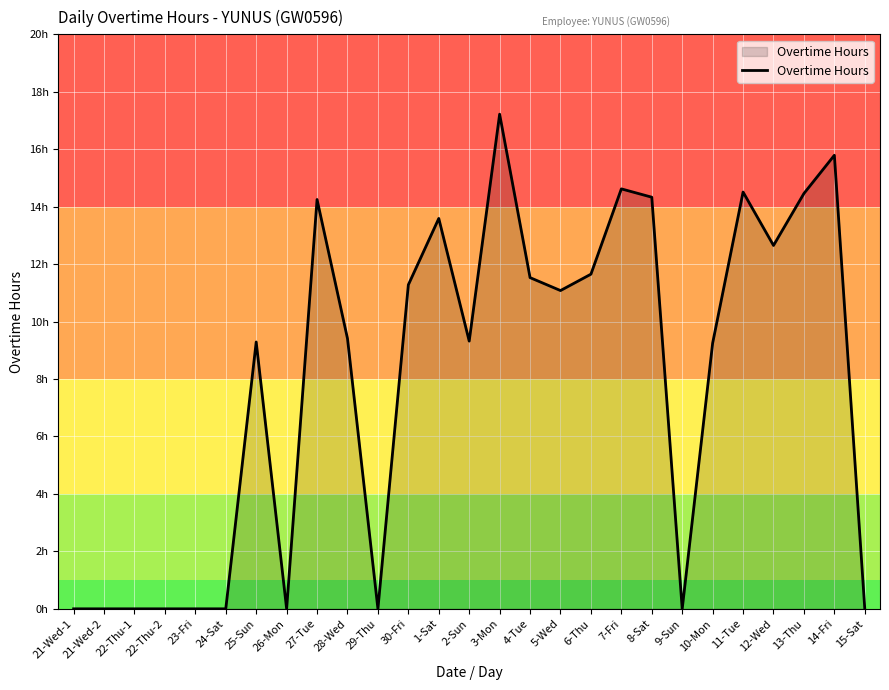

What is the value of the 12th point from the left?

11.3